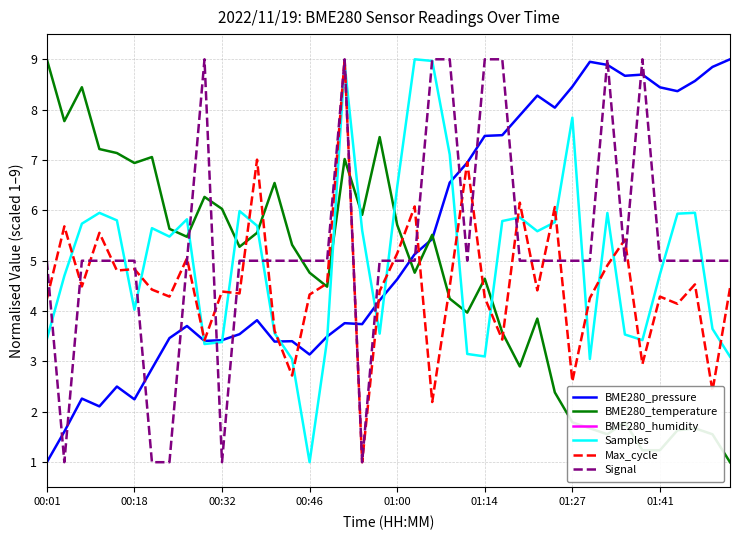

What position from the left is 9?

10